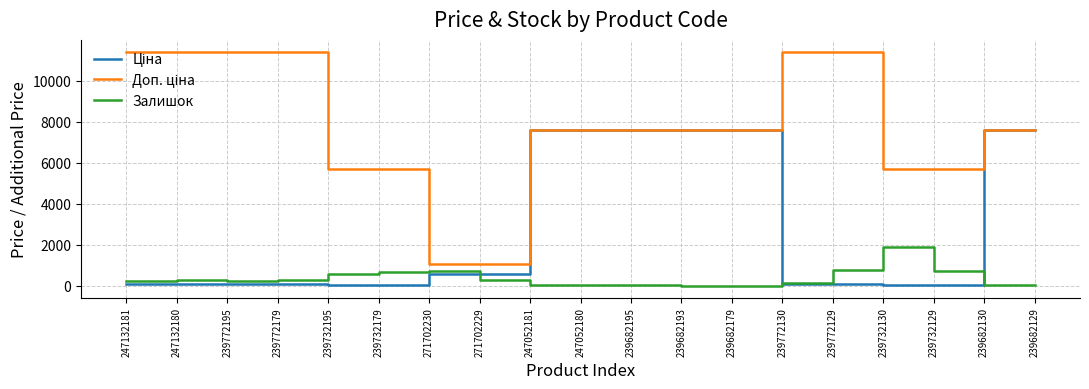

What is the maximum value shown in the chart?

11410.0